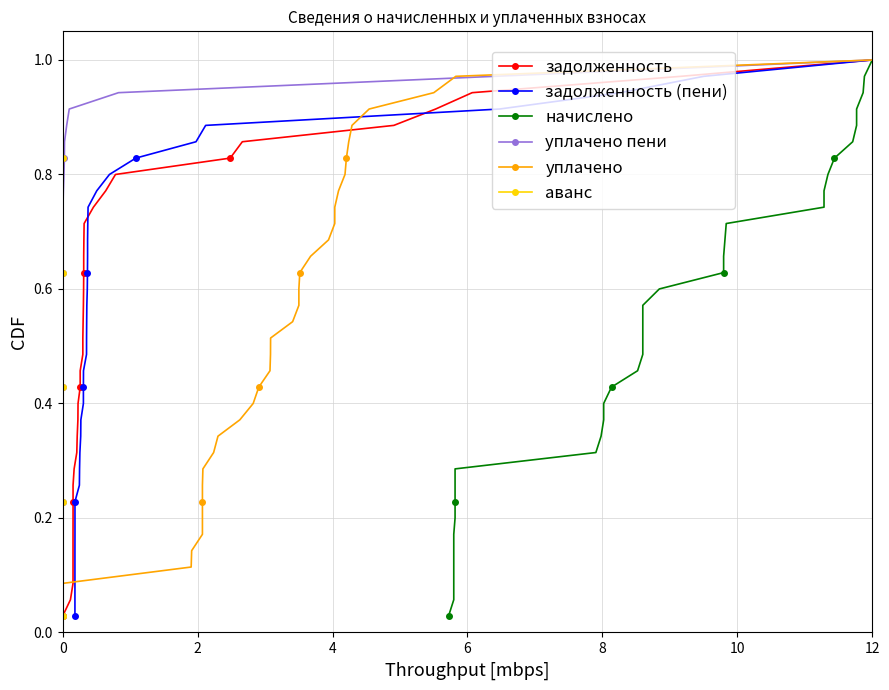

Which series has the widest spread of values?

задолженность